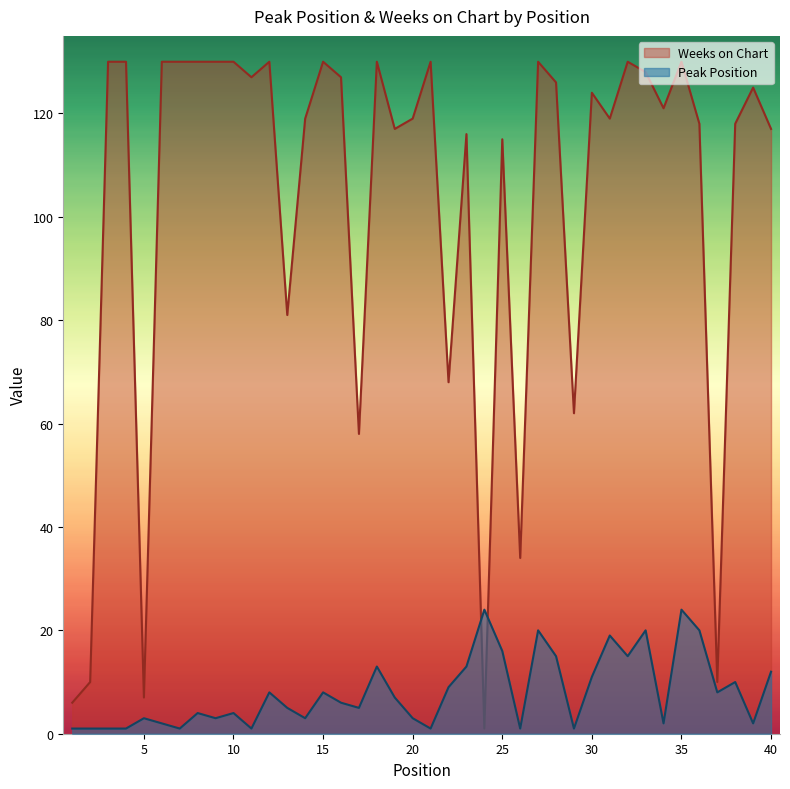

What is the sum of all Weeks on Chart values?

4093